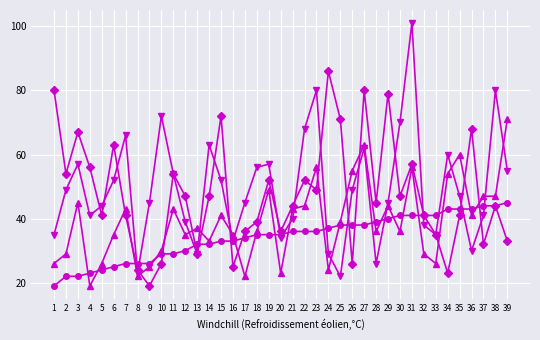

What is the spread (max minus min) of values at 7?

40